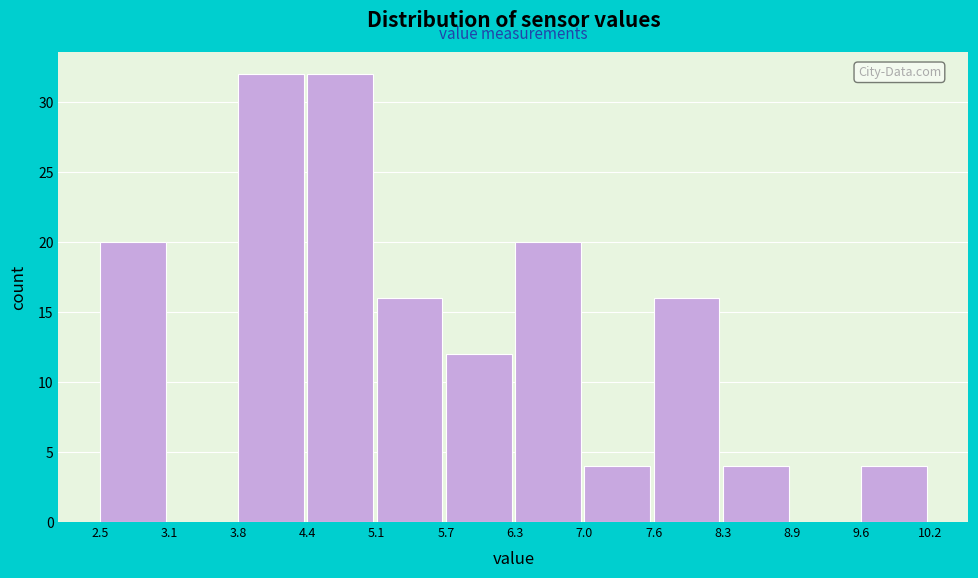

How tall is the bar that spans 6.3 to 7.0 on the x-axis? The values are not printed on the chart, so give them approximately, as read against the axis.

20